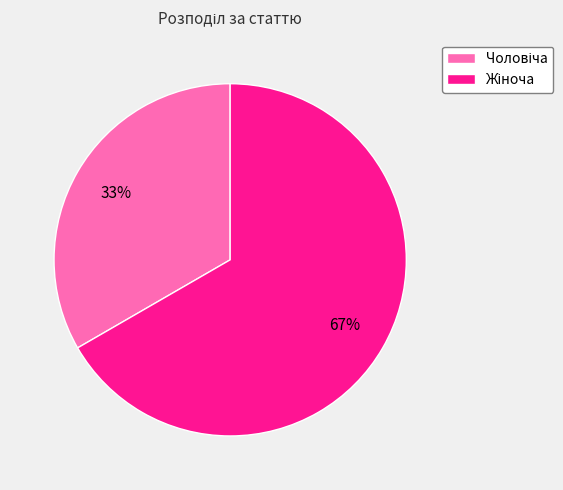

What percentage is the Чоловіча slice, to the nearest percent?

33%